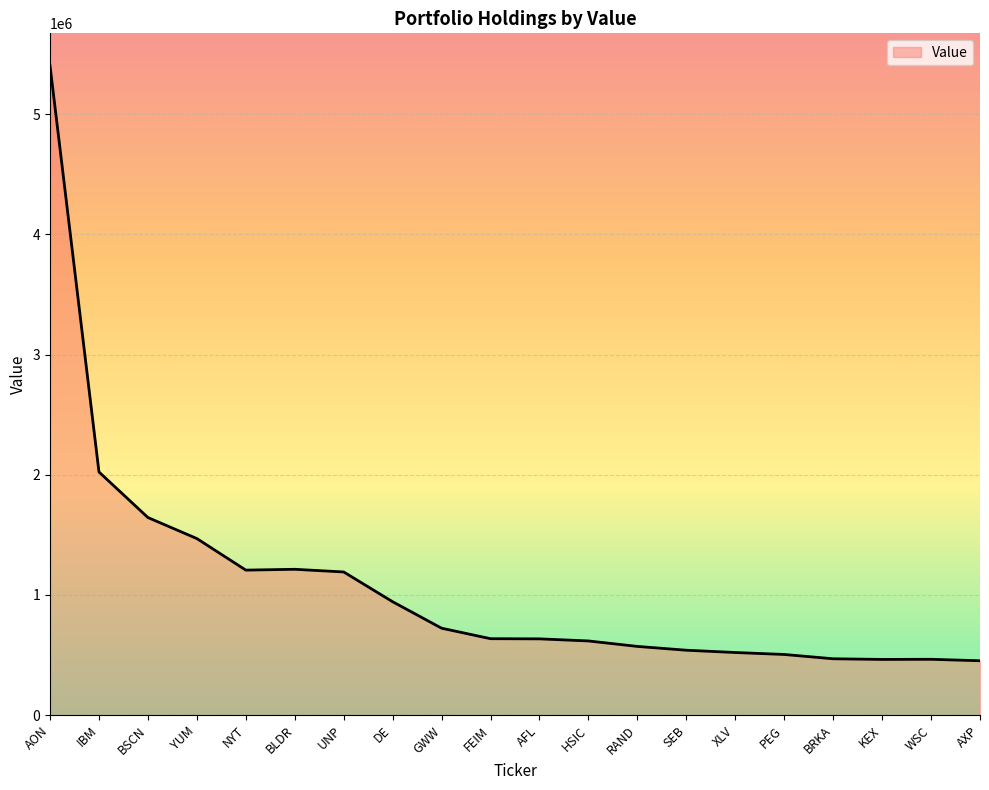

What is the difference between the values at WSC and GWW?

258732